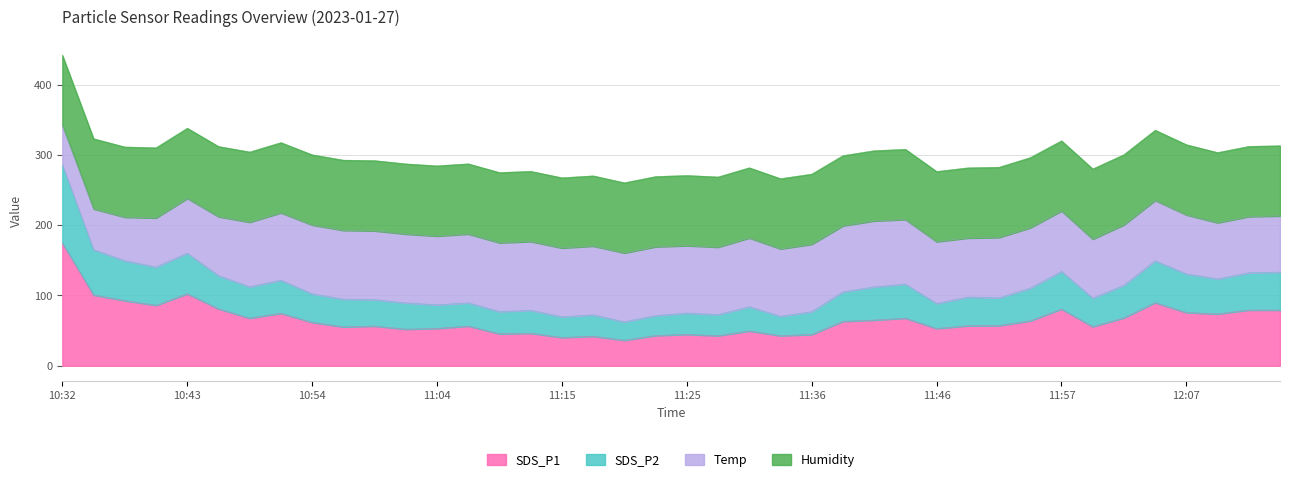

How many lines are shown in the chart?

4